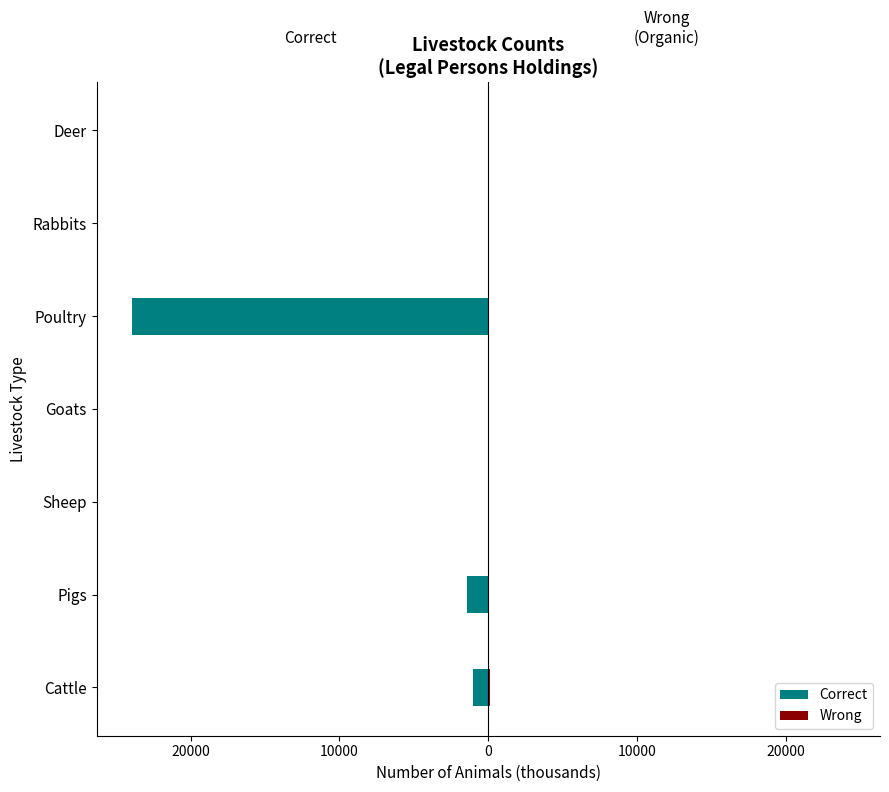

Is the value of Wrong at Poultry greater than the value of Correct at Sheep?

Yes